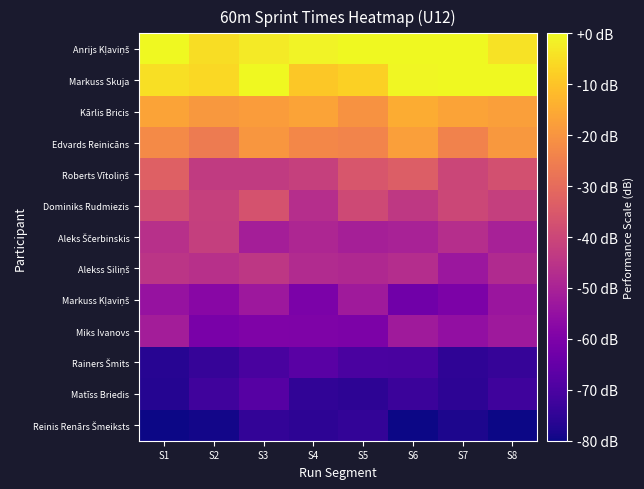

Count the number of categories in the chart.

8